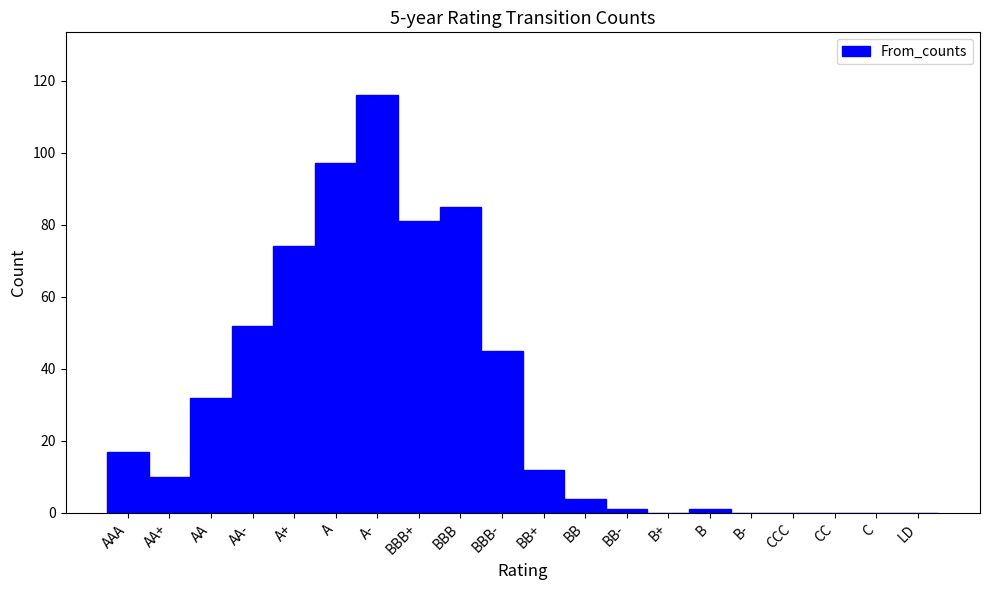

Reading left to right, transcribe all the data shown in this chart.

AAA=17	AA+=10	AA=32	AA-=52	A+=74	A=97	A-=116	BBB+=81	BBB=85	BBB-=45	BB+=12	BB=4	BB-=1	B+=0	B=1	B-=0	CCC=0	CC=0	C=0	LD=0